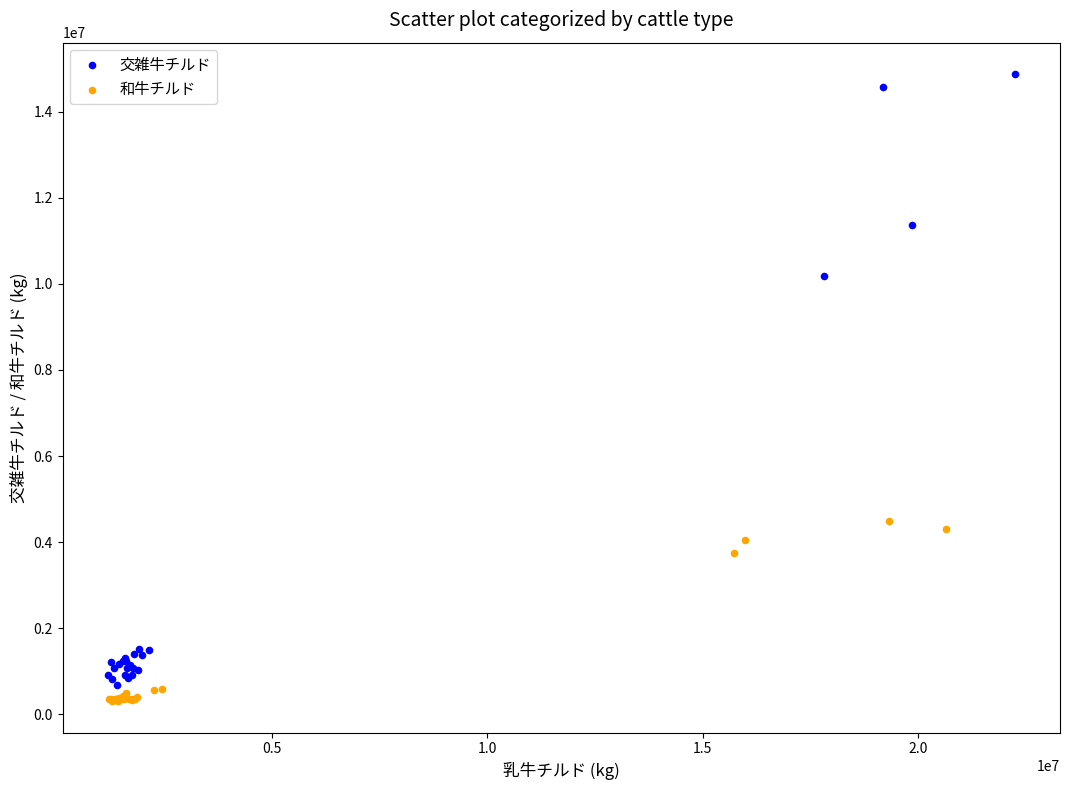

Which series contains the highest Y value?

交雑牛チルド